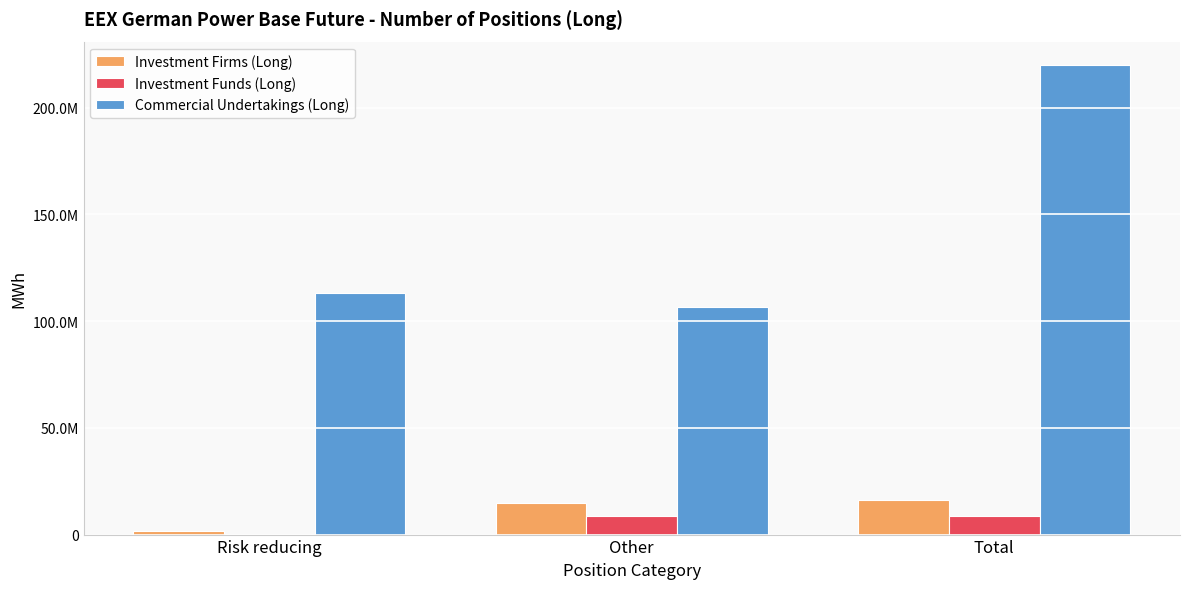

Reading left to right, what are all the values shown in this chart?

Investment Firms (Long): 1498803.0	14647018.8	16145821.8
Investment Funds (Long): 52866.7	8882525.8	8935392.6
Commercial Undertakings (Long): 113170031.0	106828361.8	219998392.8